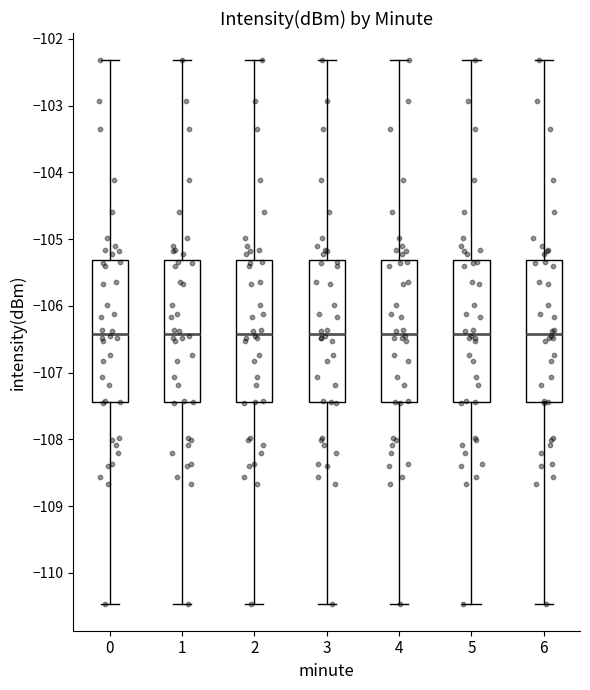

Reading left to right, transcribe this box plot: for each box, give where its median line is, the range the box spans, and where its two whiskers end, as read against the y-axis. The values are not printed on the chart, so give them approximately, as read against the axis.

0: median -106.4, box -107.4 to -105.3, whiskers -110.5 to -102.3
1: median -106.4, box -107.4 to -105.3, whiskers -110.5 to -102.3
2: median -106.4, box -107.4 to -105.3, whiskers -110.5 to -102.3
3: median -106.4, box -107.4 to -105.3, whiskers -110.5 to -102.3
4: median -106.4, box -107.4 to -105.3, whiskers -110.5 to -102.3
5: median -106.4, box -107.4 to -105.3, whiskers -110.5 to -102.3
6: median -106.4, box -107.4 to -105.3, whiskers -110.5 to -102.3